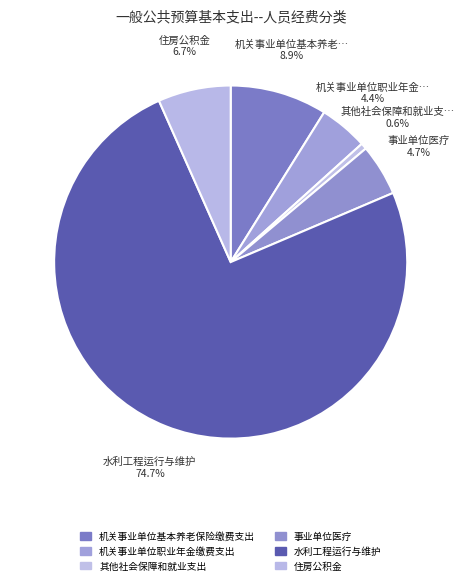

What is the majority slice?

水利工程运行与维护